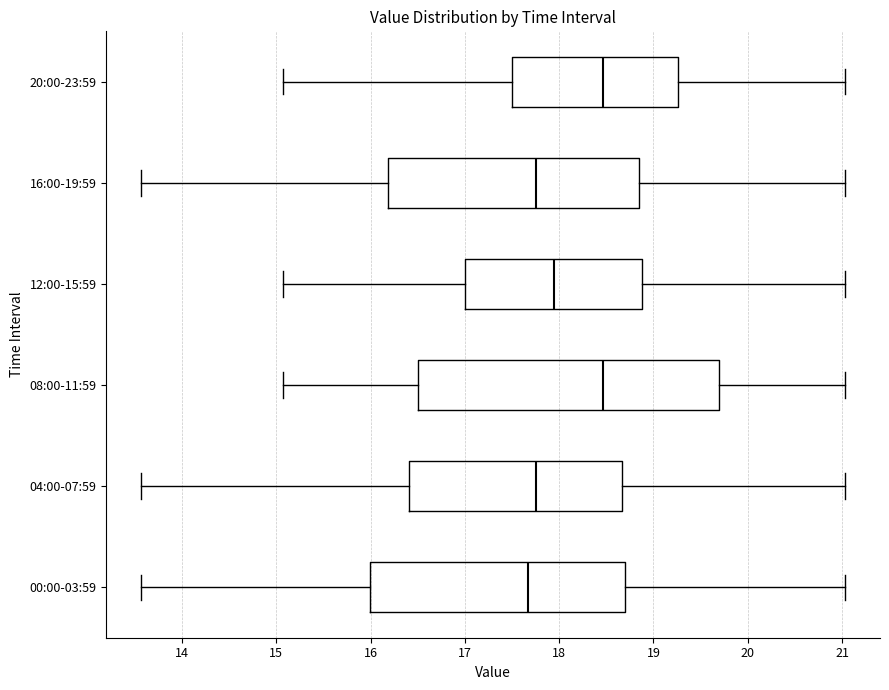

Where is the left edge of the box for 00:00-03:59 on the x-axis? The values are not printed on the chart, so give them approximately, as read against the axis.

16.0